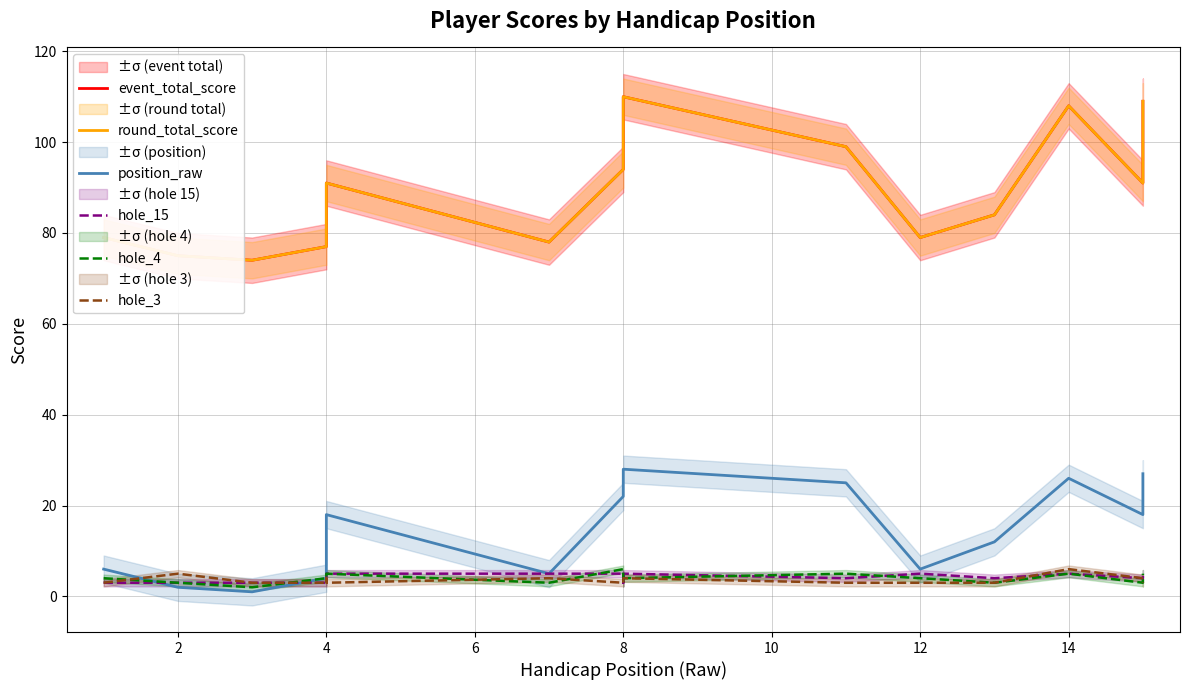

Which series has the largest total across all categories?

event_total_score